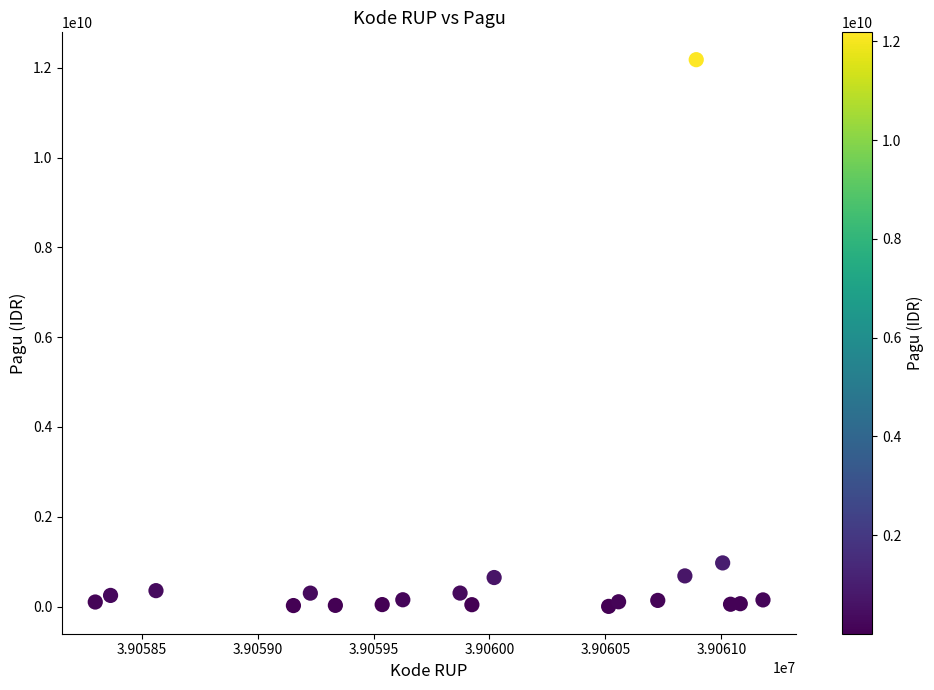

What Y value in the scatter plot is closest to 6093056000?

971640000